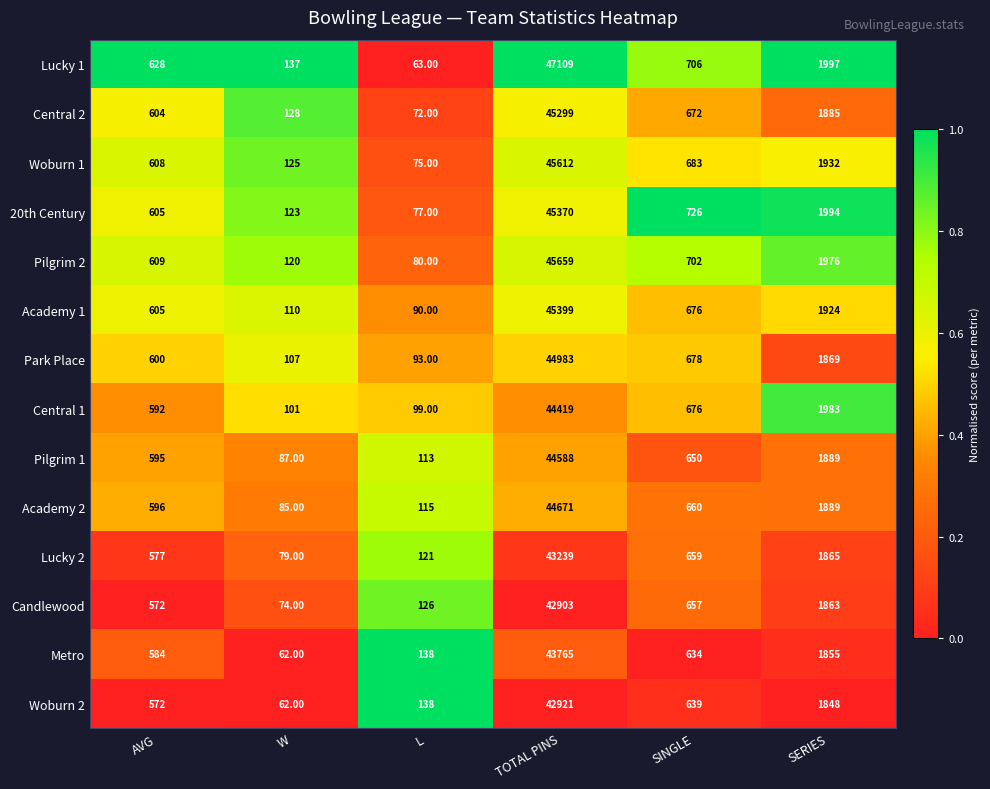

Rank the series at TOTAL PINS from lowest to highest value.

Candlewood, Woburn 2, Lucky 2, Metro, Central 1, Pilgrim 1, Academy 2, Park Place, Central 2, 20th Century, Academy 1, Woburn 1, Pilgrim 2, Lucky 1